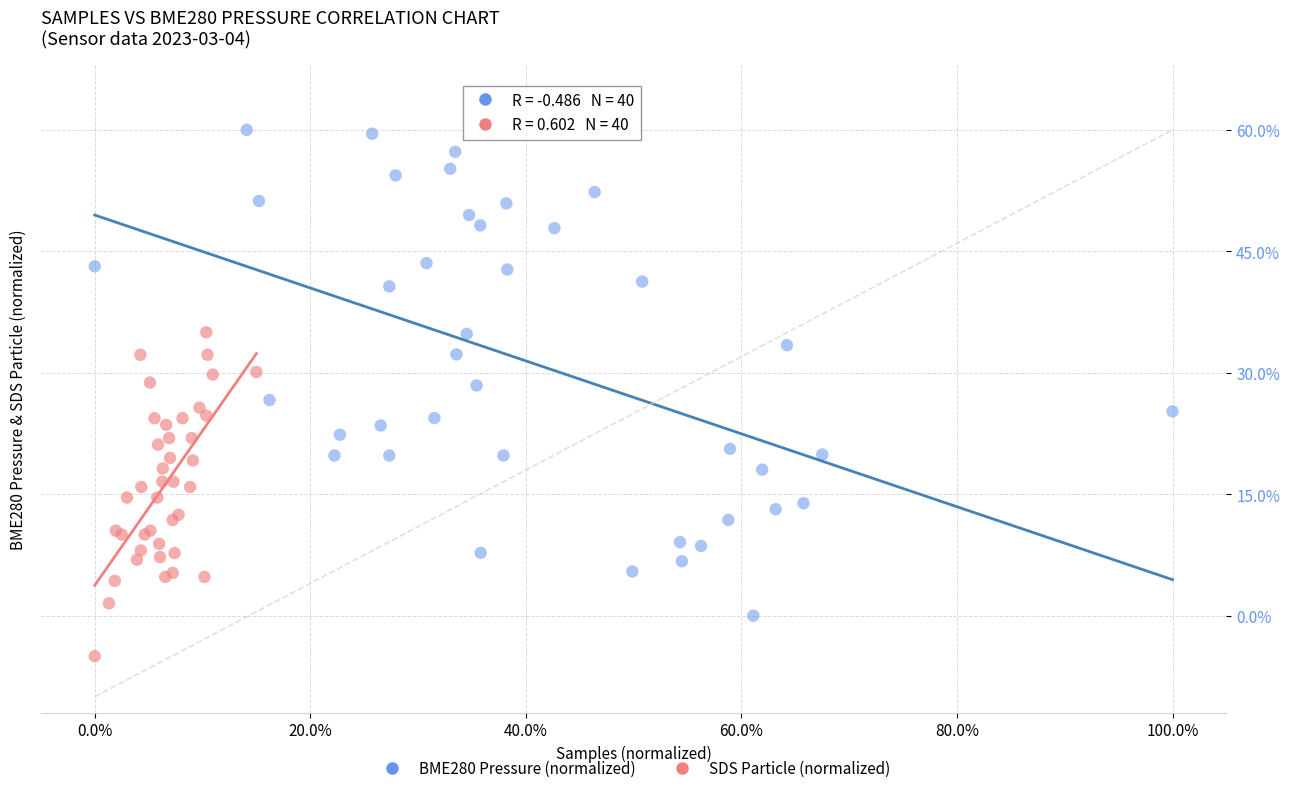

Which series has the largest Y range (max minus min)?

BME280 Pressure (normalized)